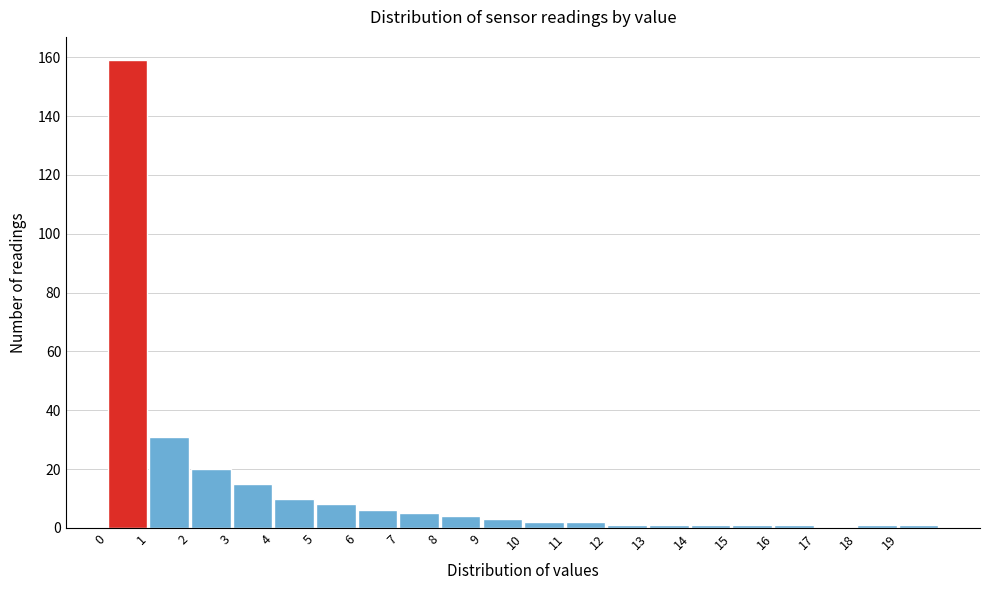

Reading left to right, list every bar in this chart as the range it spans on the x-axis followed by its height. The values are not printed on the chart, so give them approximately, as read against the axis.

0 to 1: 160
1 to 2: 32
2 to 3: 20
3 to 4: 16
4 to 5: 10
5 to 6: 8
6 to 7: 6
7 to 8: 6
8 to 9: 4
9 to 10: 4
10 to 11: 2
11 to 12: 2
12 to 13: under 2
13 to 14: under 2
14 to 15: under 2
15 to 16: under 2
16 to 17: under 2
17 to 18: 0
18 to 19: under 2
19 to 20: under 2